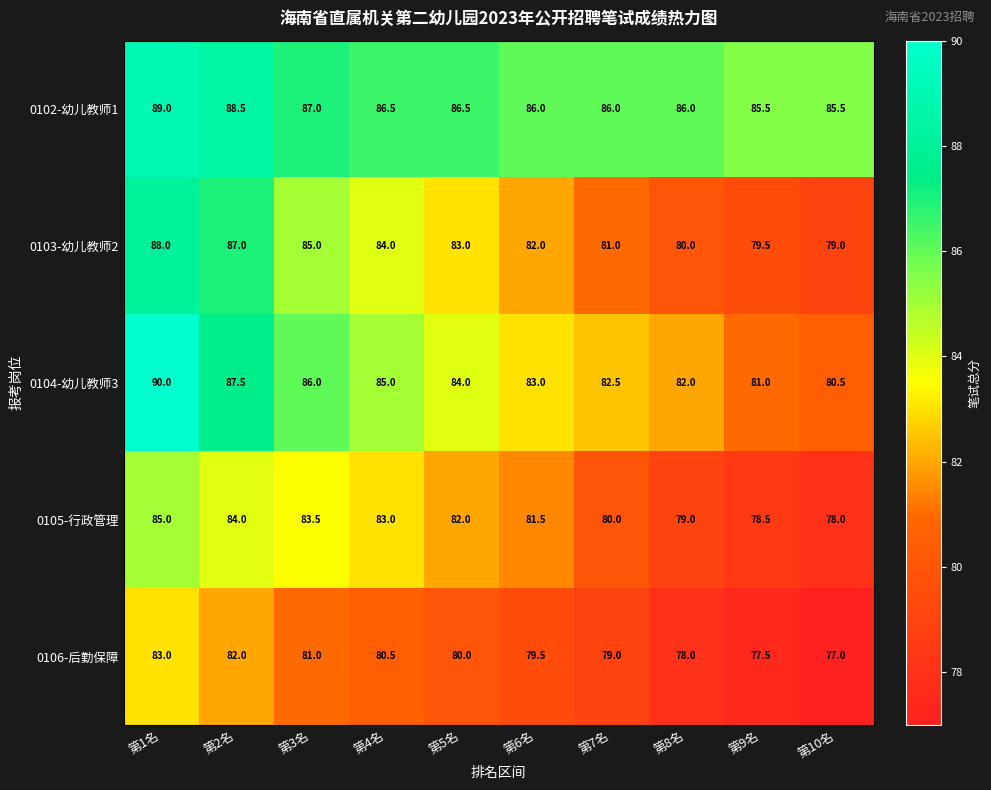

List the series in order of their peak value, lowest first.

0106-后勤保障, 0105-行政管理, 0103-幼儿教师2, 0102-幼儿教师1, 0104-幼儿教师3